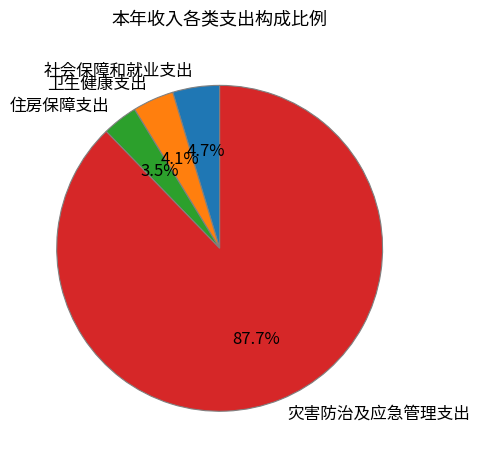

What is the largest slice in the pie chart?

灾害防治及应急管理支出